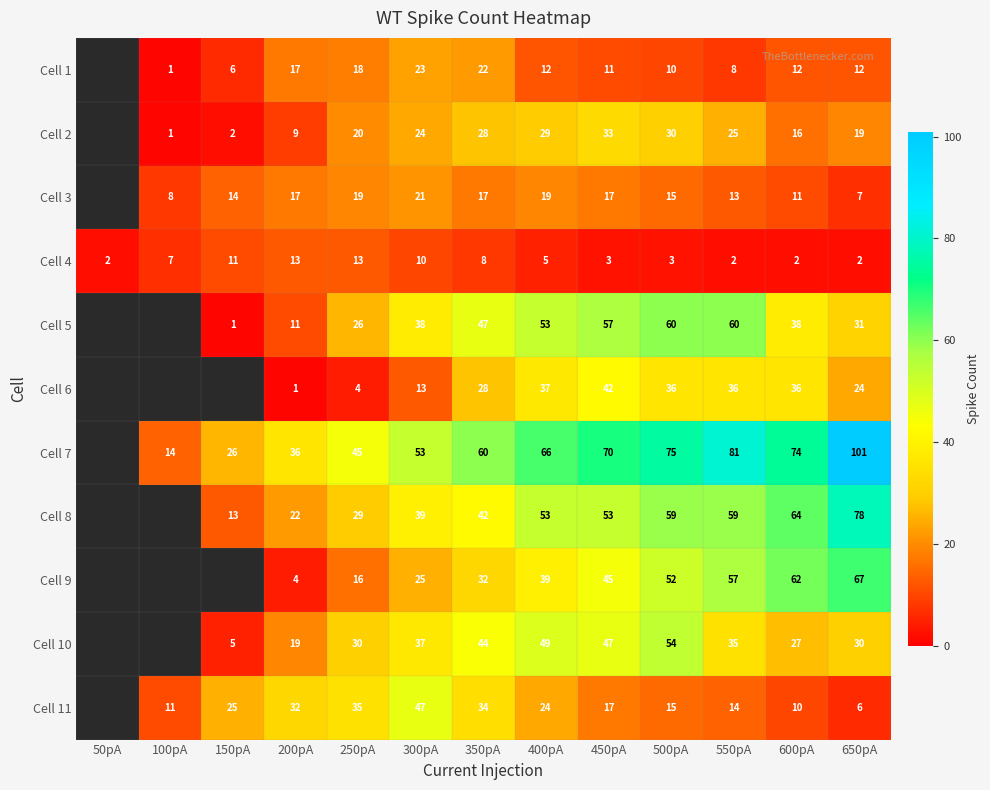

Is the value of Cell 8 at 300pA greater than the value of Cell 4 at 400pA?

Yes